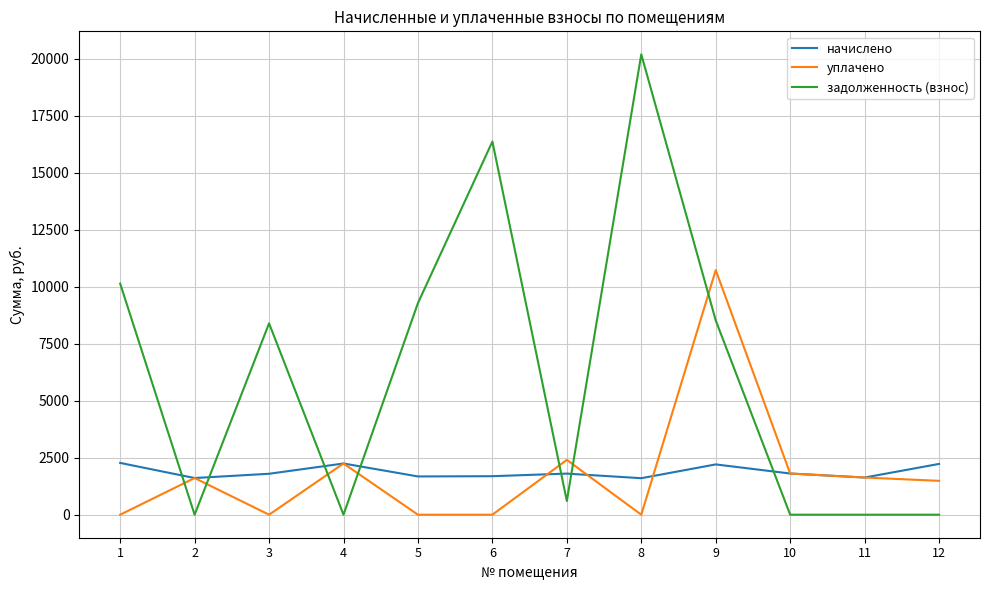

At which category does задолженность (взнос) reach its first local peak?

3